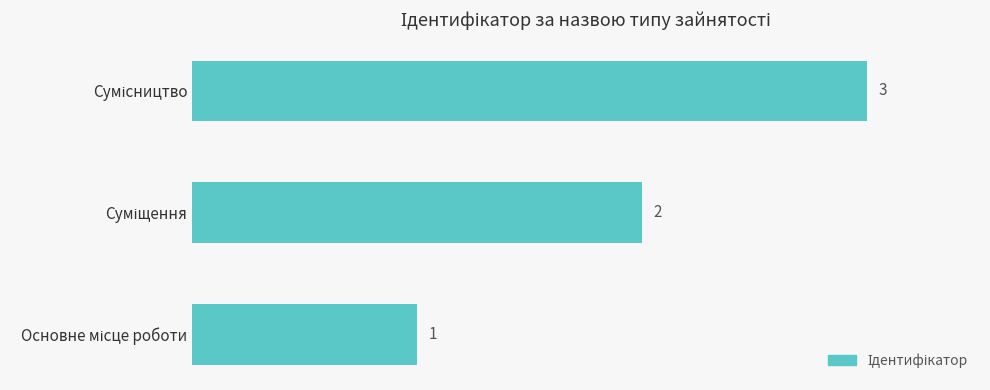

How many values are between 1 and 3?

3